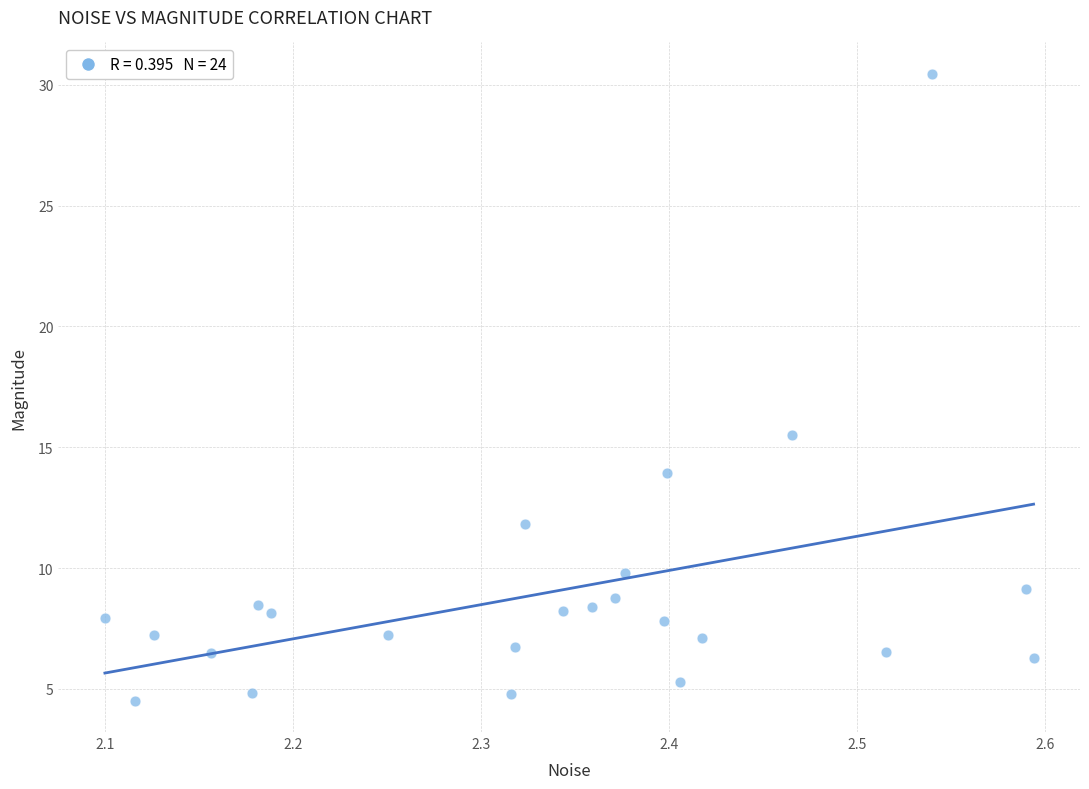

What Y value in the scatter plot is closest to 17?

15.5